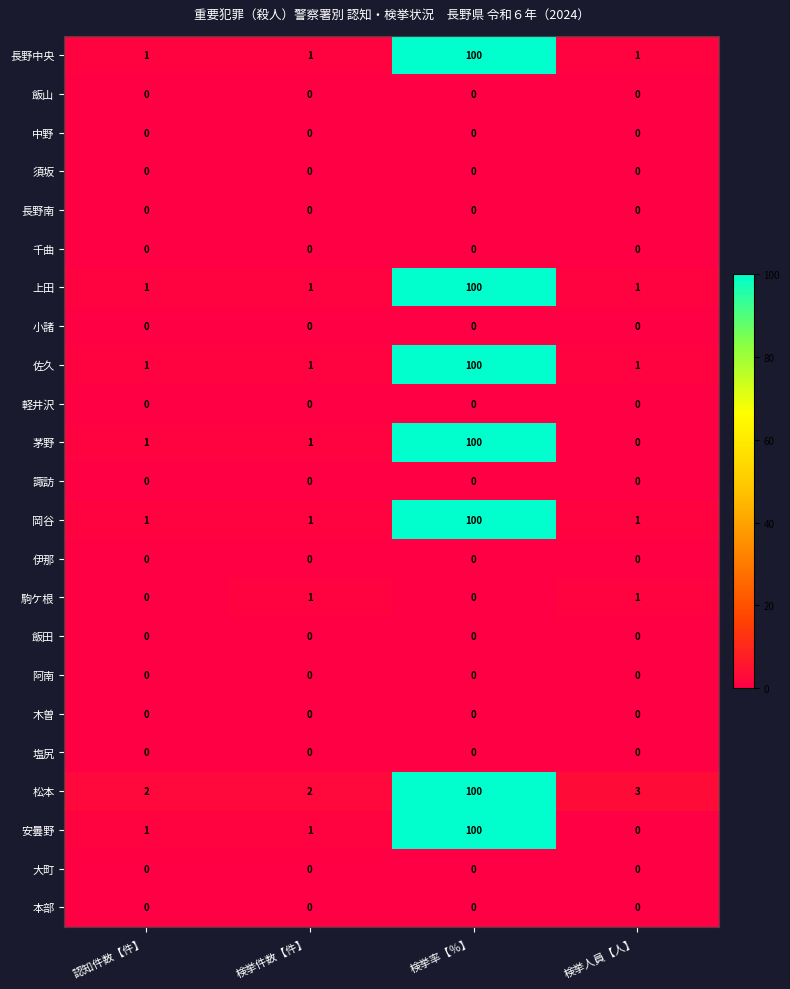

Which label corresponds to the largest value in the chart?

検挙率【％】